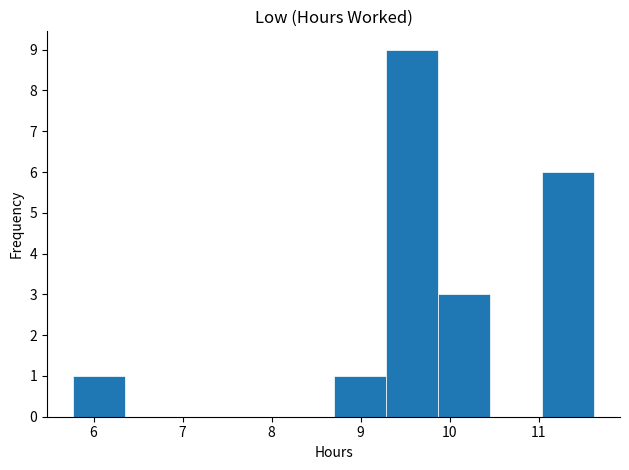

Reading left to right, transcribe this chart: for each bar, give the range it covers on the x-axis and its height. Neither the bar edges nor the heights are printed on the chart, so give them approximately, as read against the axes.

5.8 to 6.4: 1
6.4 to 6.9: 0
6.9 to 7.5: 0
7.5 to 8.1: 0
8.1 to 8.7: 0
8.7 to 9.3: 1
9.3 to 9.9: 9
9.9 to 10.5: 3
10.5 to 11.0: 0
11.0 to 11.6: 6